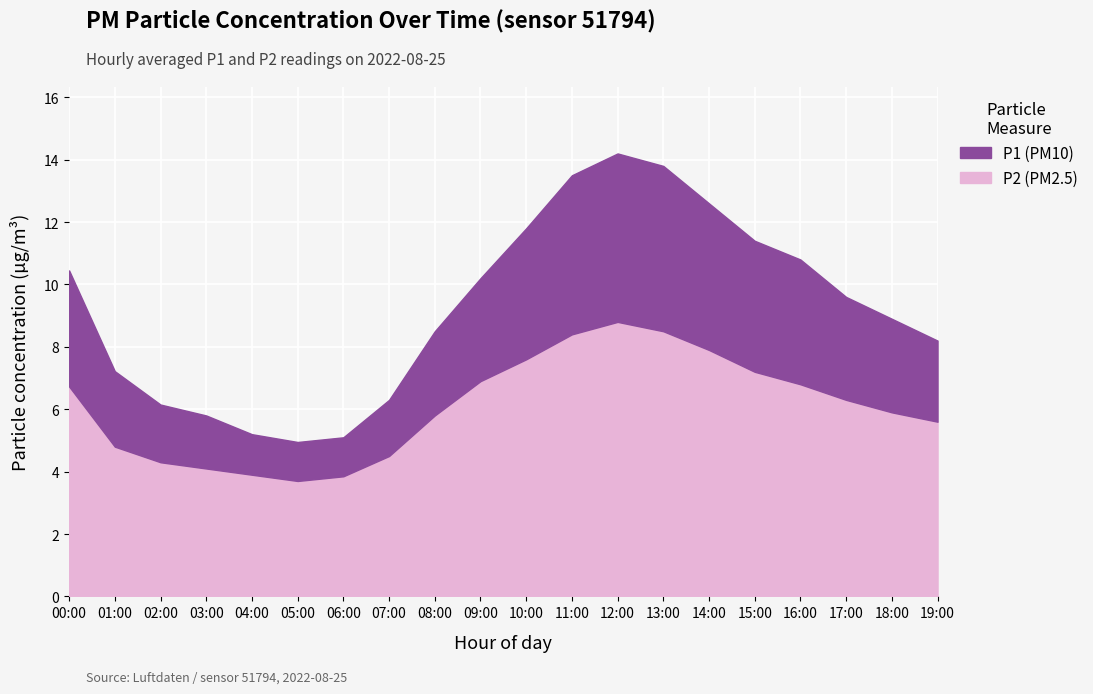

At which category does P1 reach its first local valley?

05:00